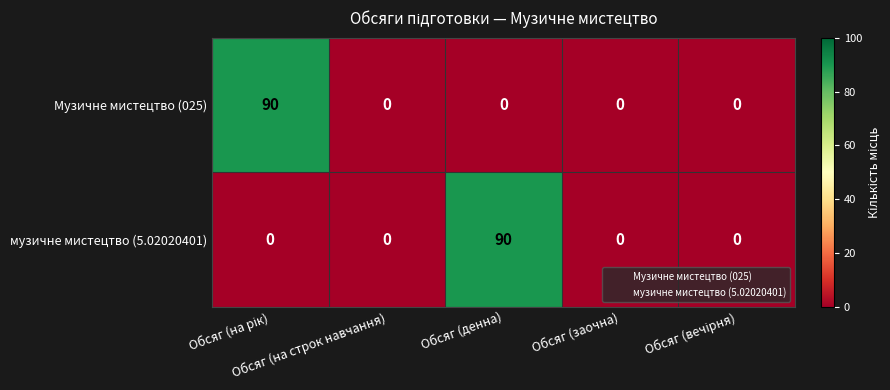

What is the maximum value shown in the chart?

90